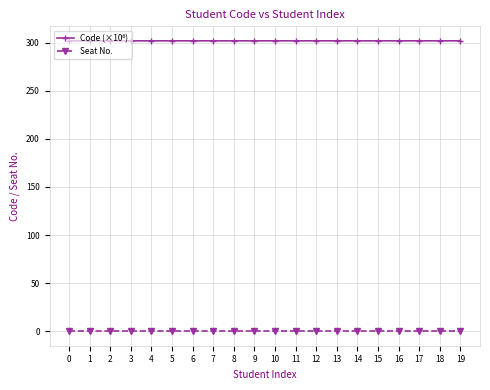

What is the maximum value shown in the chart?

302.0